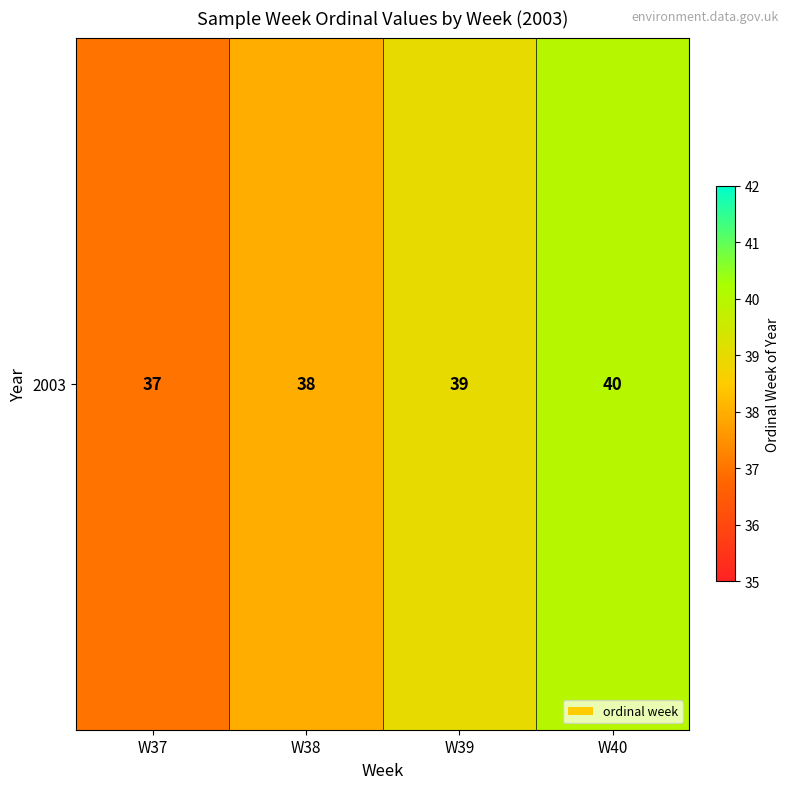

What is the difference between the values at W39 and W38?

1